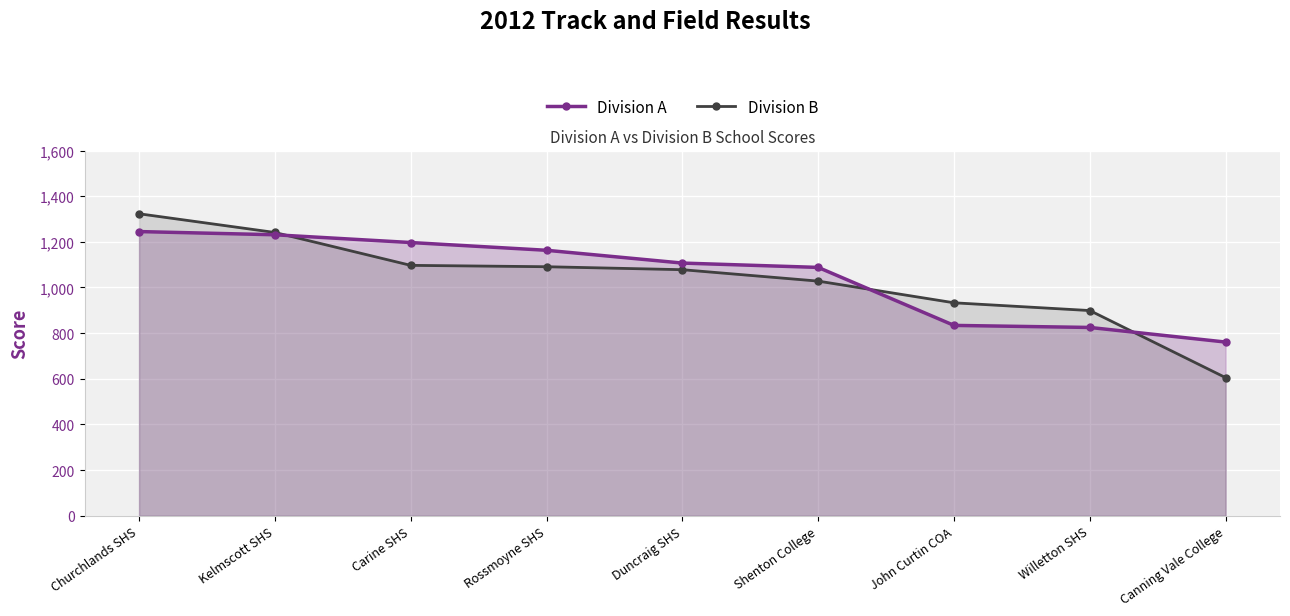

What is the lowest value of the Division A series?

761